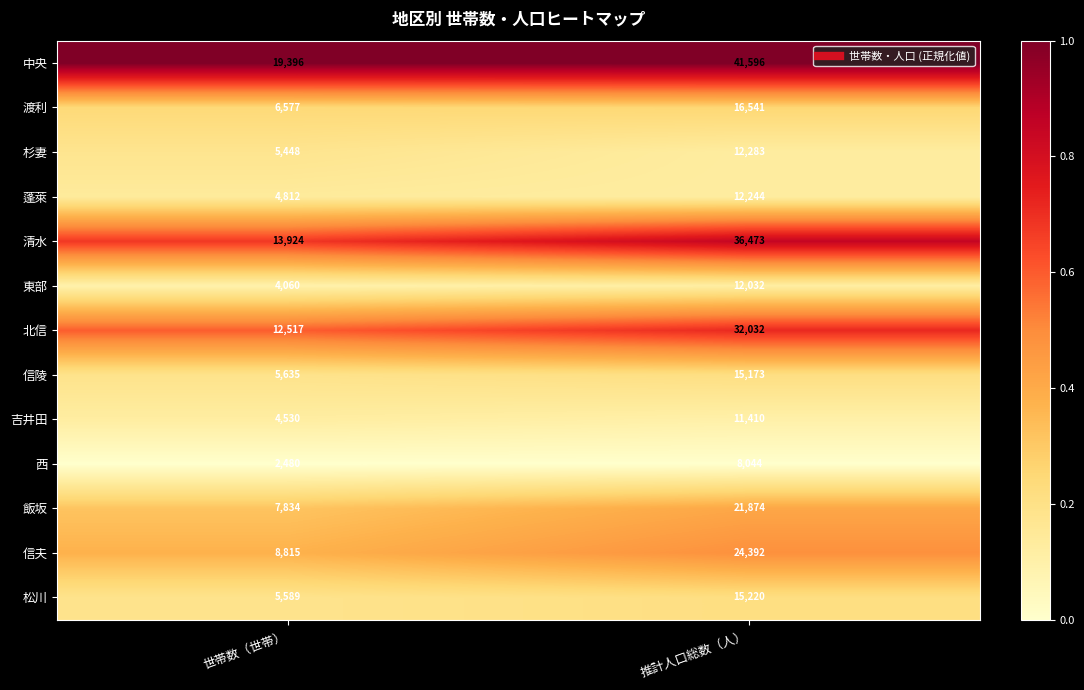

Is it true that 信陵 equals 1357 at 世帯数（世帯）?

False